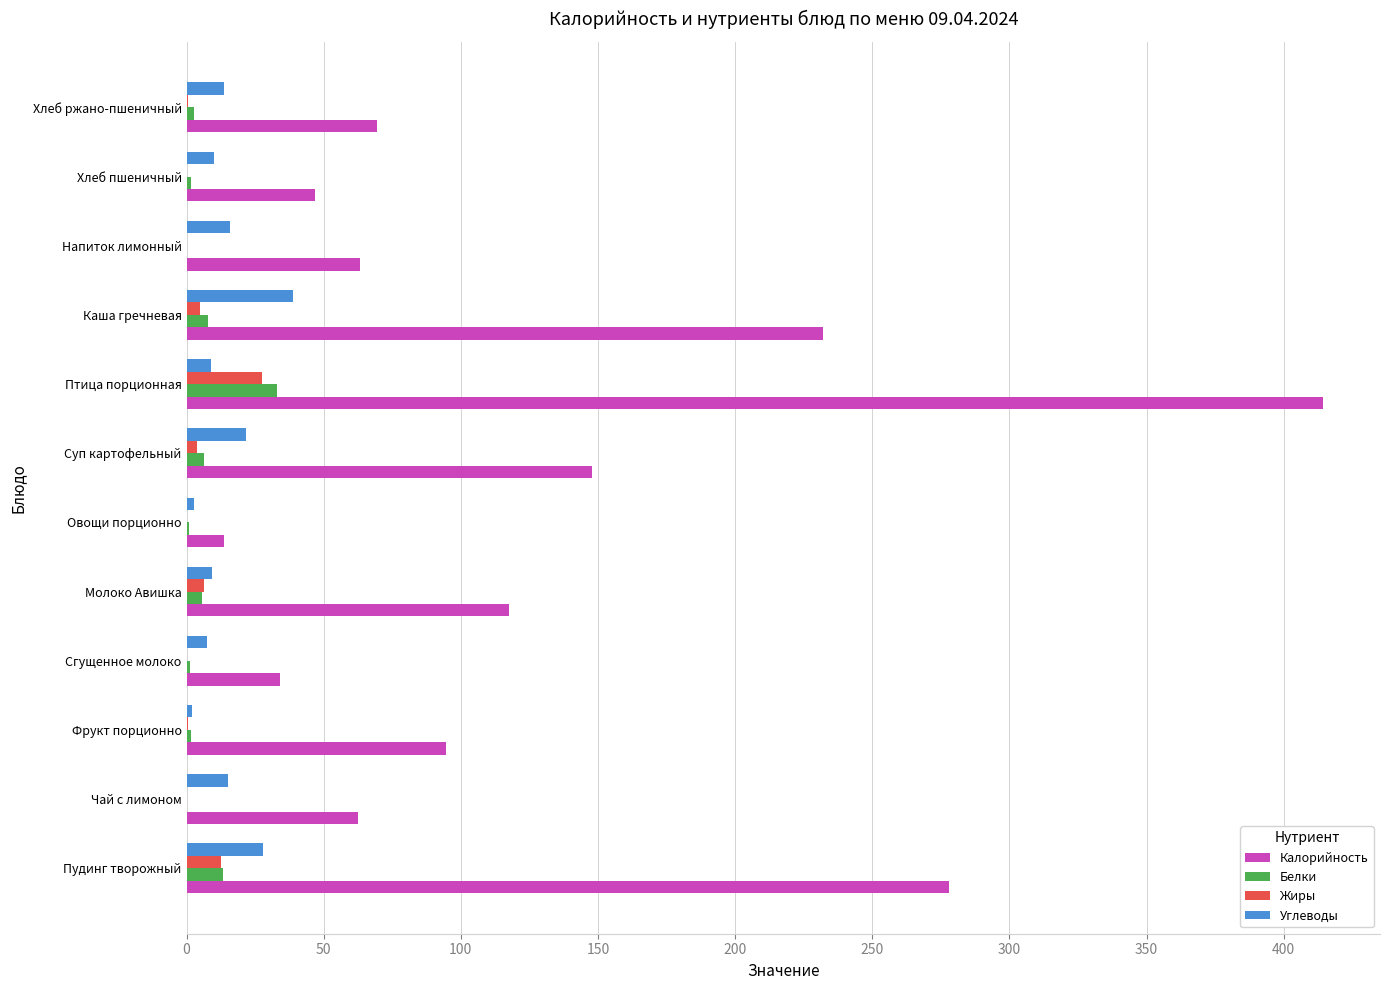

What is the sum of all Углеводы values?

173.5